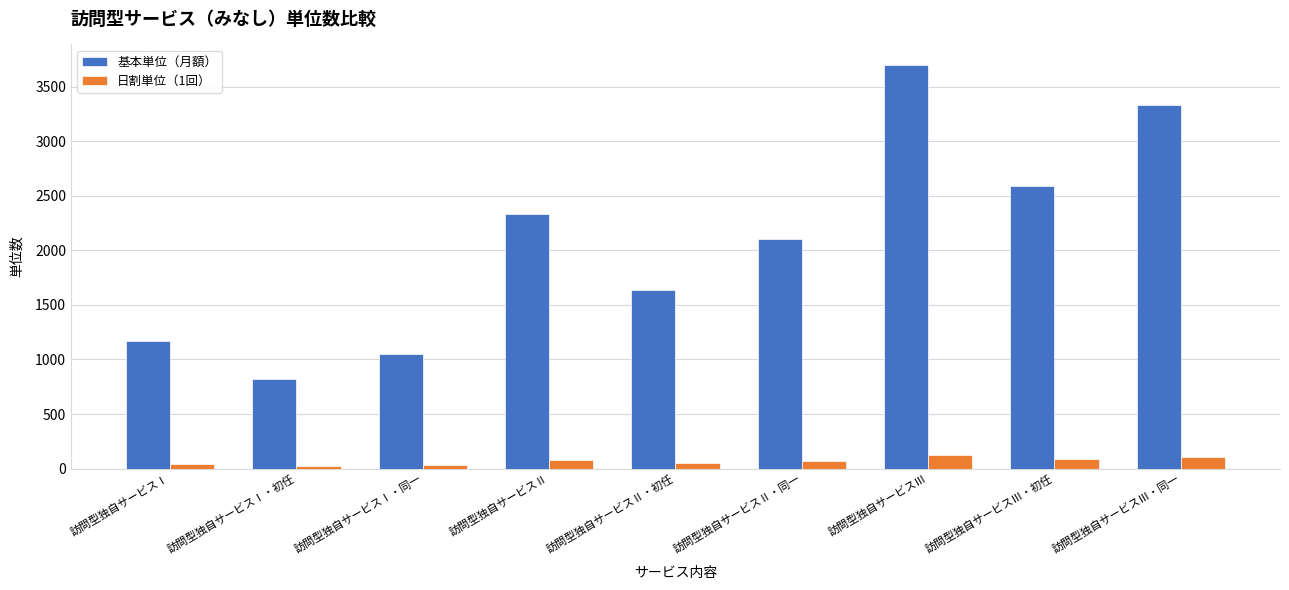

At which label is 基本単位（月額） closest to 2261?

訪問型独自サービスⅡ